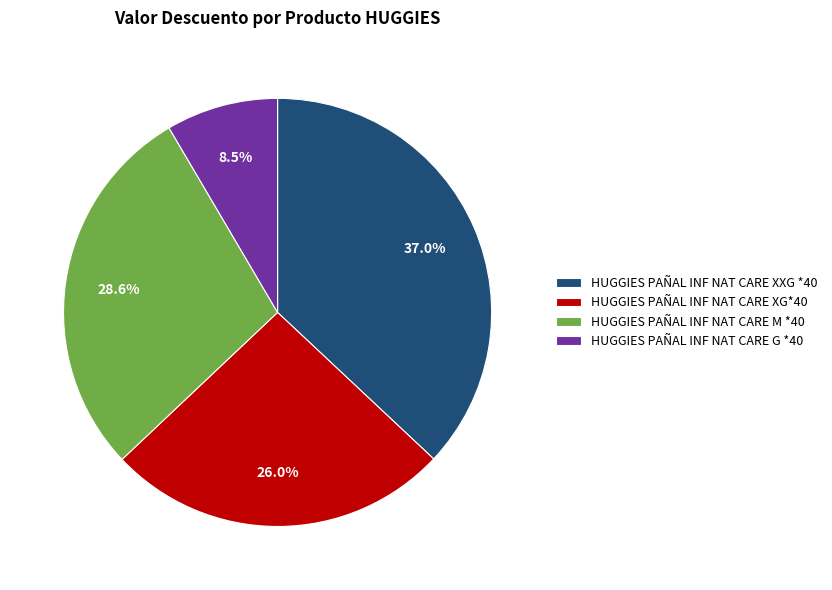

Is there any slice that represents more than half of the pie?

No